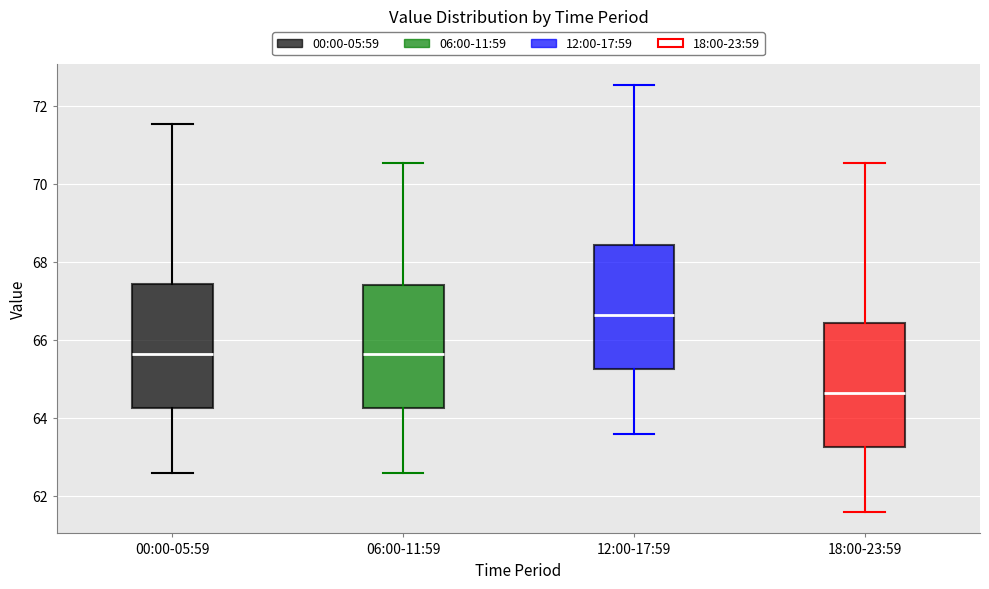

Reading left to right, transcribe this box plot: for each box, give where its median line is, the range the box spans, and where its two whiskers end, as read against the y-axis. The values are not printed on the chart, so give them approximately, as read against the axis.

00:00-05:59: median 65.6, box 64.2 to 67.4, whiskers 62.6 to 71.6
06:00-11:59: median 65.6, box 64.2 to 67.4, whiskers 62.6 to 70.6
12:00-17:59: median 66.6, box 65.2 to 68.4, whiskers 63.6 to 72.6
18:00-23:59: median 64.6, box 63.2 to 66.4, whiskers 61.6 to 70.6